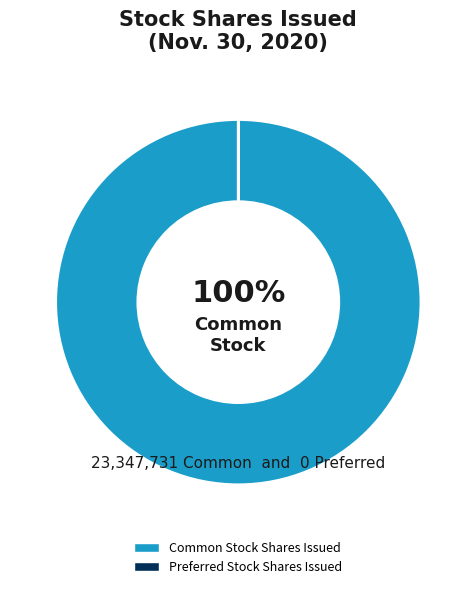

Is there any slice that represents more than half of the pie?

Yes